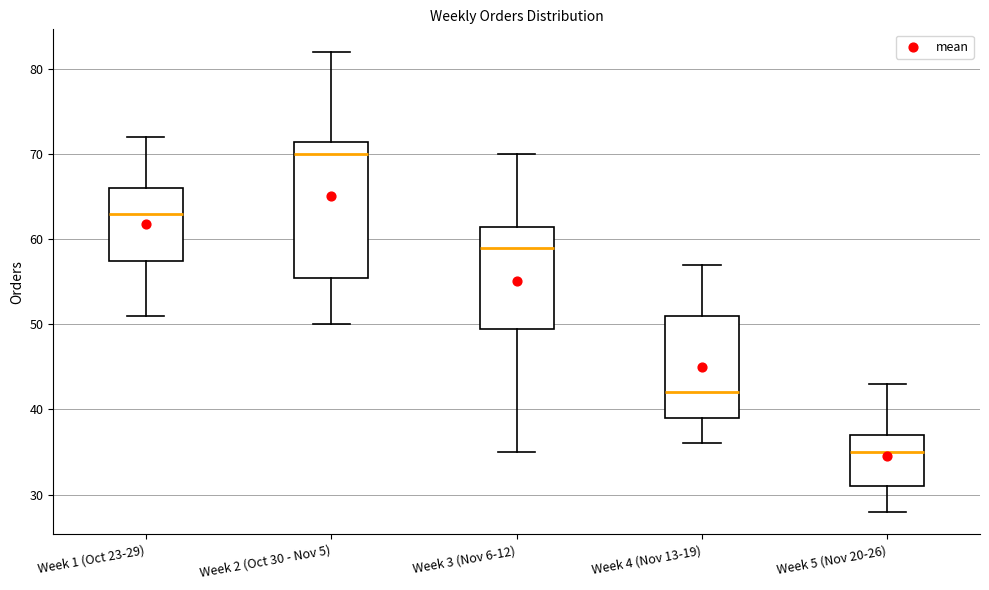

Which box's median line is the highest?

Week 2 (Oct 30 - Nov 5)